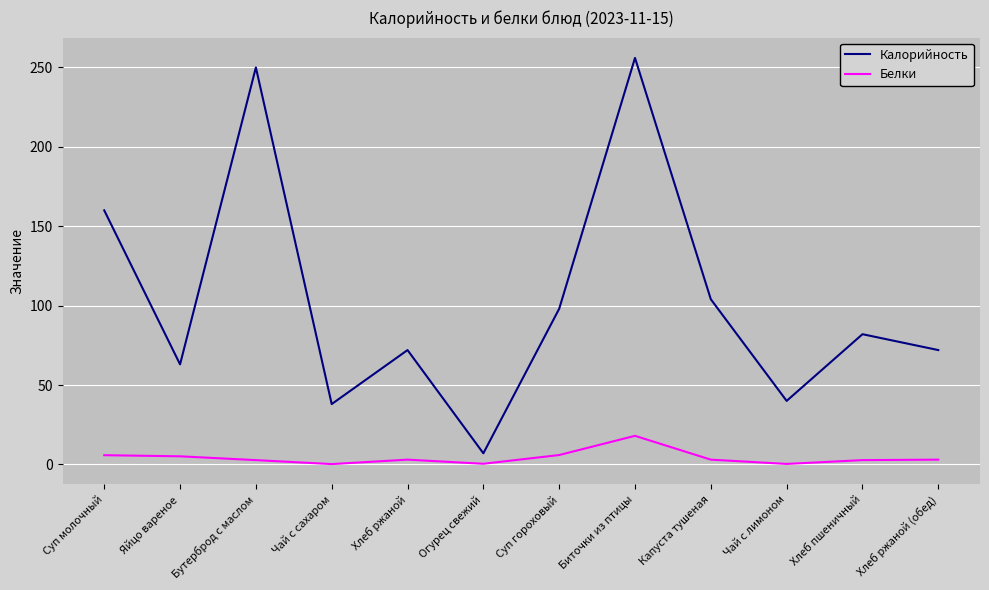

What is the spread (max minus min) of values at Суп гороховый?

92.1